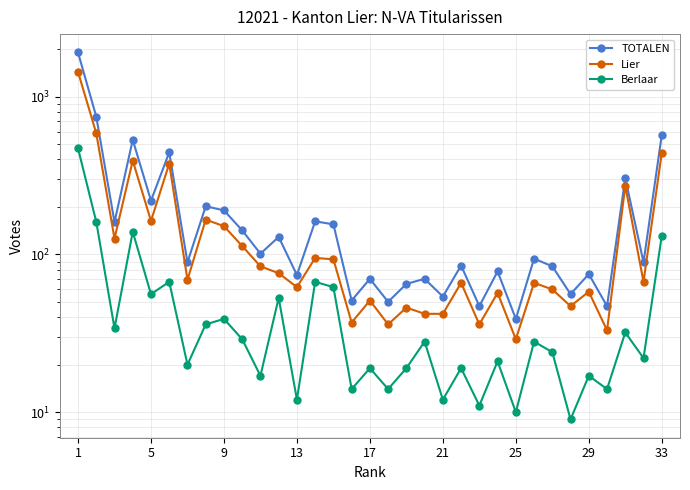

Count the number of data series in this chart.

3